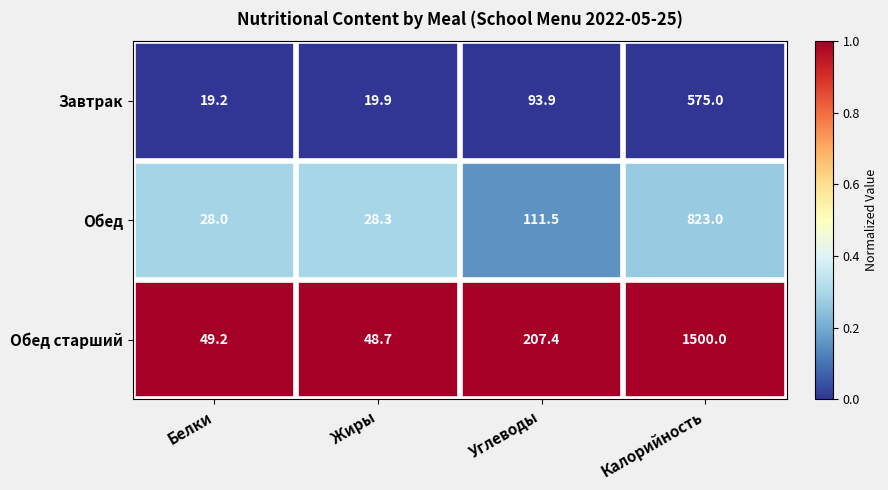

Which series has the largest range (max minus min)?

Обед старший